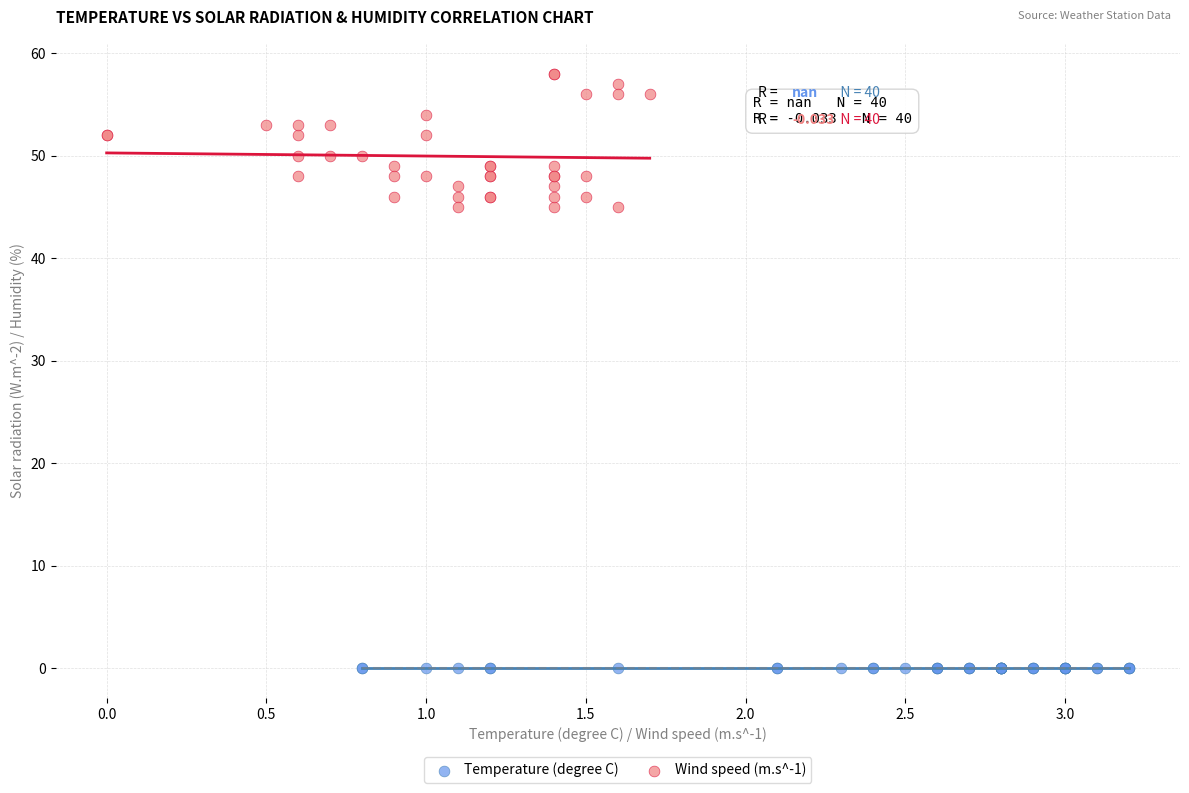

Which series reaches the minimum Y coordinate?

Temperature (degree C)